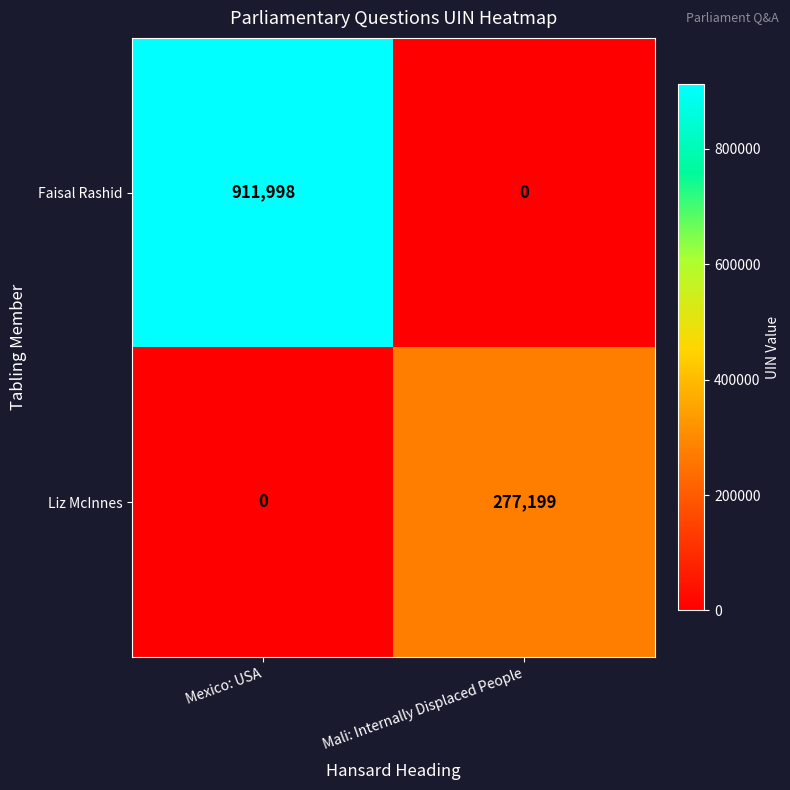

Where is Liz McInnes nearest to the value 138599?

Mexico: USA